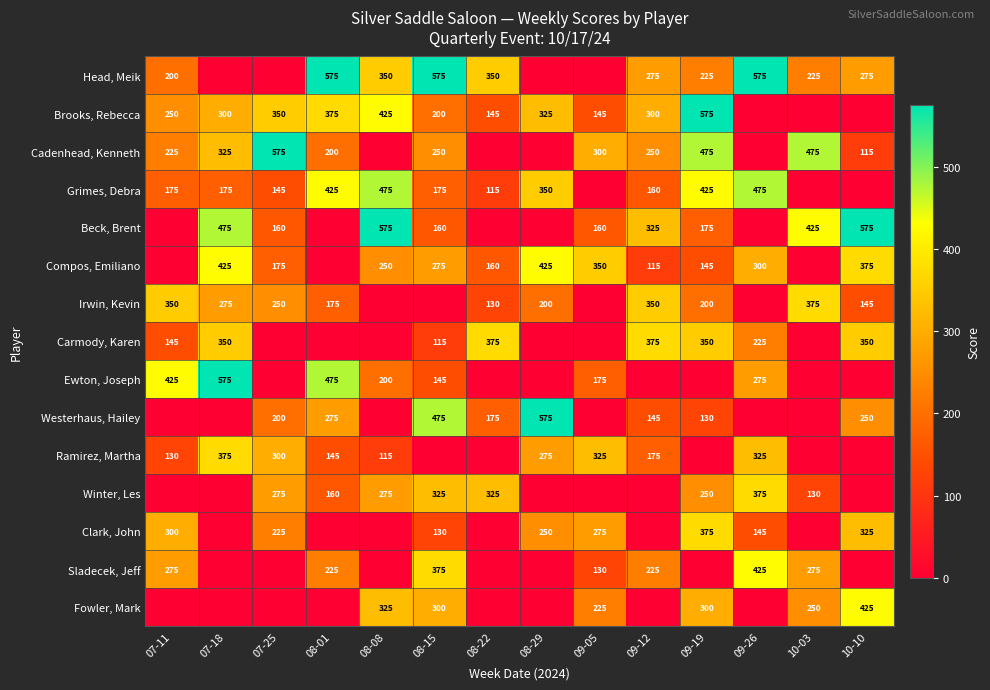

The value of Brooks, Rebecca at 08-29 is 82. True or false?

False